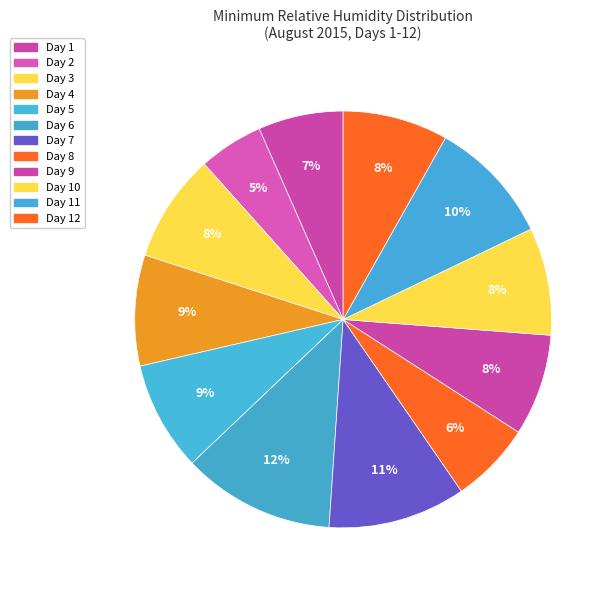

How many segments does this pie chart have?

12